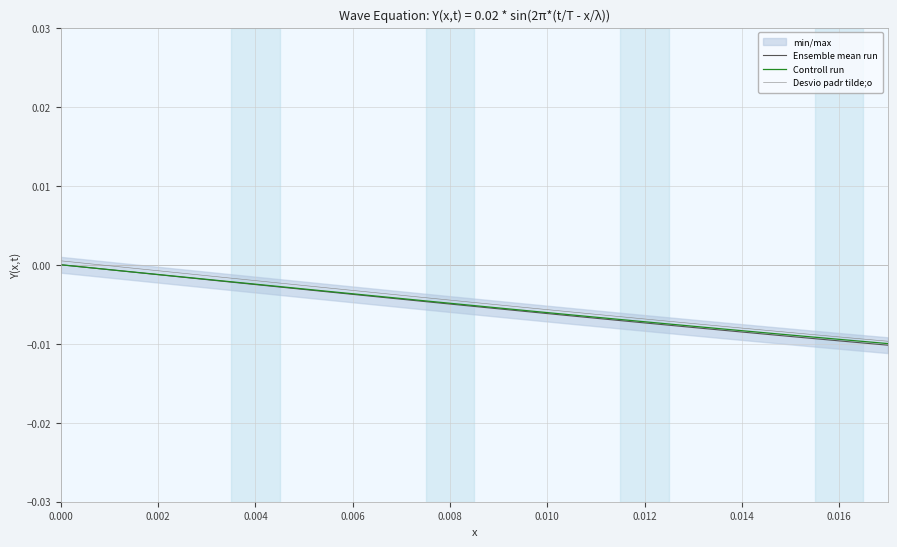

True or false: Desvio padr tilde;o and Ensemble mean run cross at least once.

False